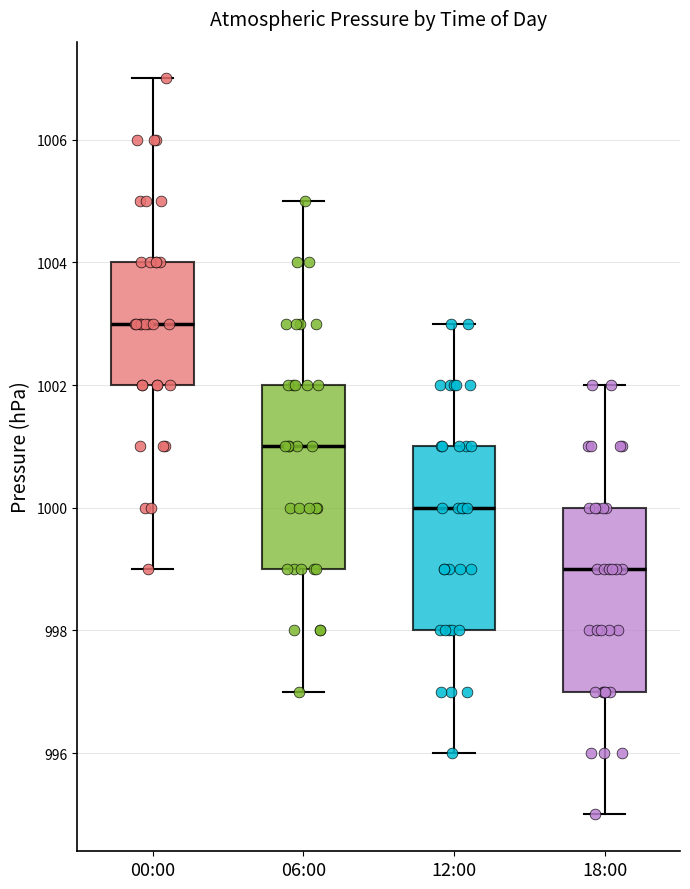

Reading left to right, transcribe this box plot: for each box, give where its median line is, the range the box spans, and where its two whiskers end, as read against the y-axis. The values are not printed on the chart, so give them approximately, as read against the axis.

00:00: median 1003, box 1002 to 1004, whiskers 999 to 1007
06:00: median 1001, box 999 to 1002, whiskers 997 to 1005
12:00: median 1000, box 998 to 1001, whiskers 996 to 1003
18:00: median 999, box 997 to 1000, whiskers 995 to 1002